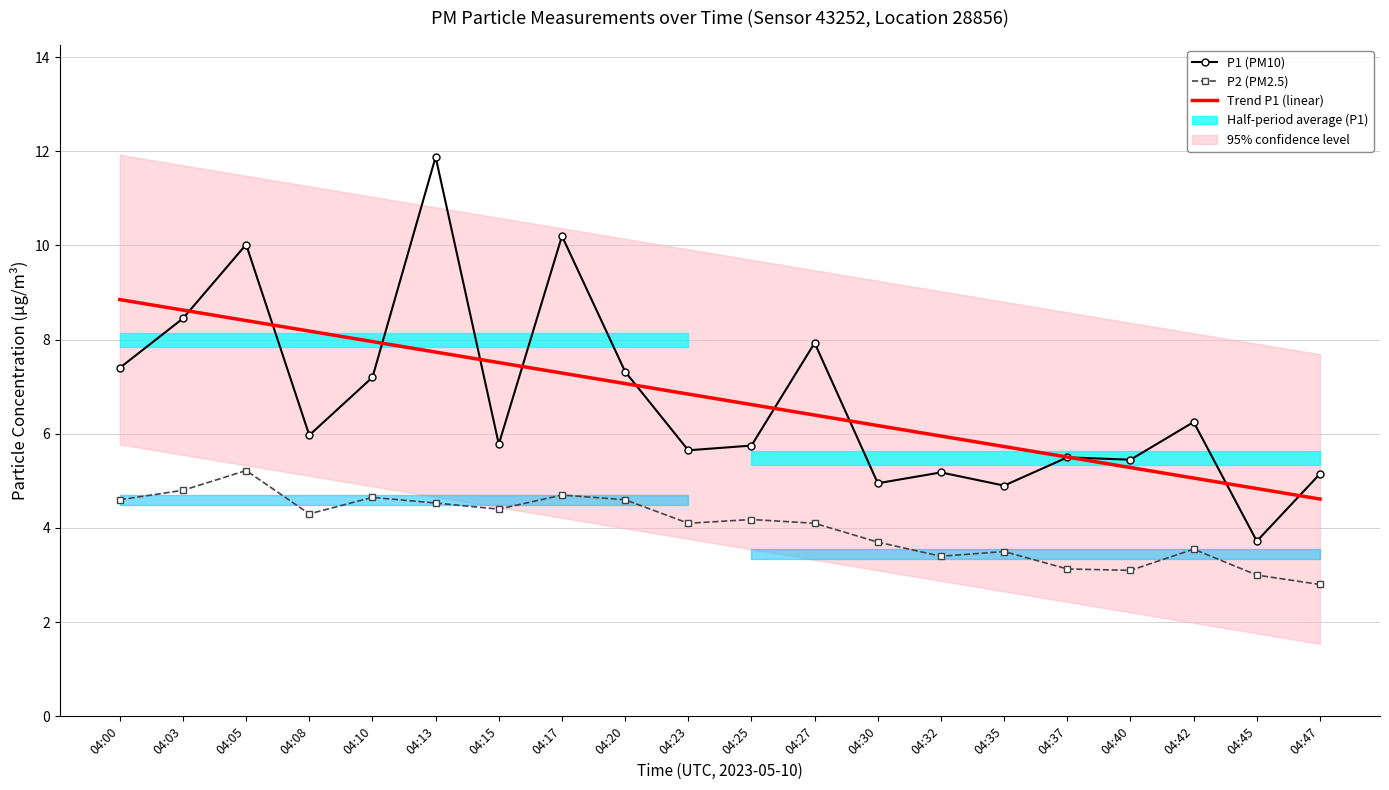

Reading left to right, transcribe all the data shown in this chart.

P1 (PM10): 7.4	8.4	10.0	6.0	7.2	11.9	5.8	10.2	7.3	5.7	5.8	7.9	5.0	5.2	4.9	5.5	5.5	6.2	3.7	5.2
P2 (PM2.5): 4.6	4.8	5.2	4.3	4.7	4.5	4.4	4.7	4.6	4.1	4.2	4.1	3.7	3.4	3.5	3.1	3.1	3.5	3.0	2.8
Trend P1 (linear): 8.9	8.6	8.4	8.2	8.0	7.7	7.5	7.3	7.1	6.8	6.6	6.4	6.2	6.0	5.7	5.5	5.3	5.1	4.8	4.6